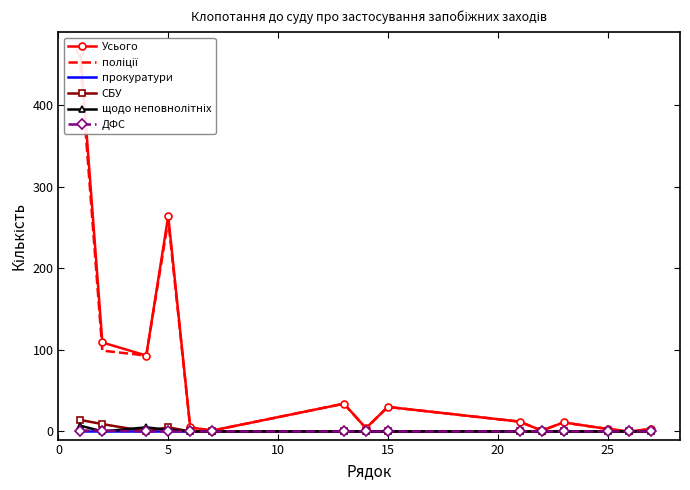

How many lines are shown in the chart?

6